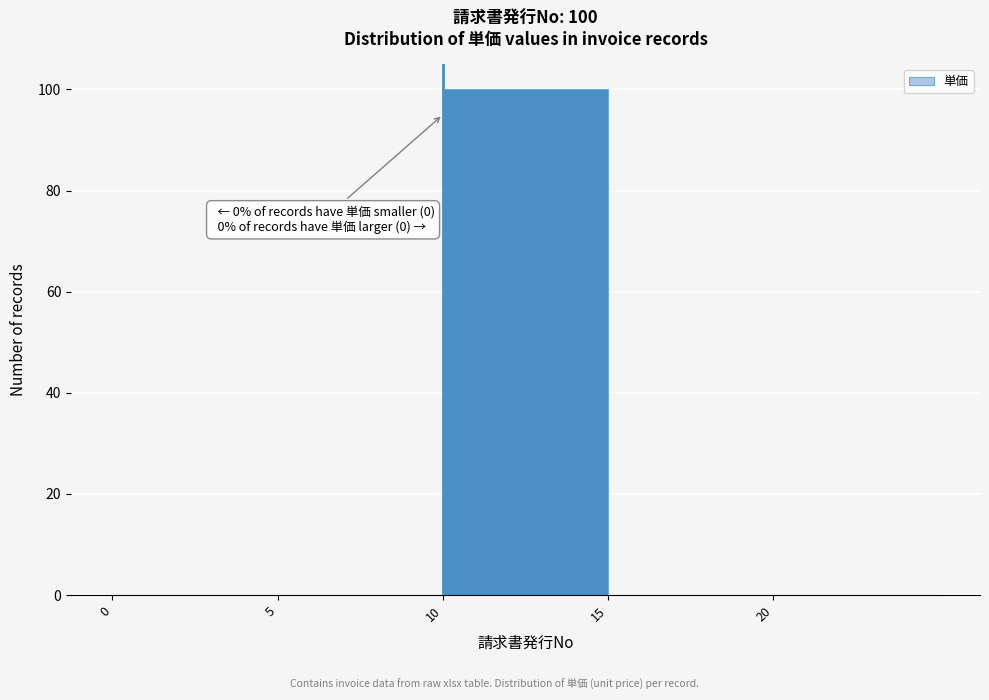

Over which range of the x-axis is the bar tallest?

10 to 15